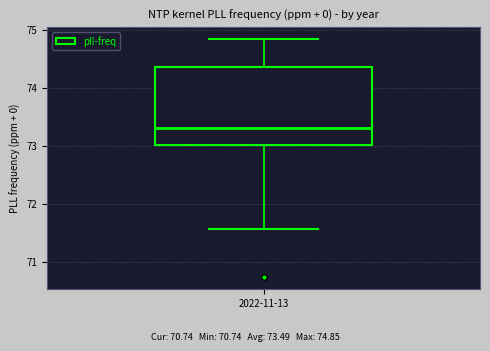

Read this box plot against the y-axis: the position of the median line, the range covered by the box, and the ends of both whiskers. The values are not printed on the chart, so give them approximately, as read against the axis.

median 73.3, box 73.0 to 74.4, whiskers 71.6 to 74.9